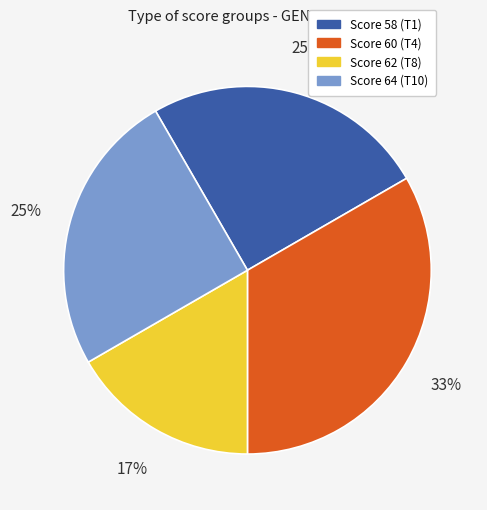

Does any single category account for the majority?

No